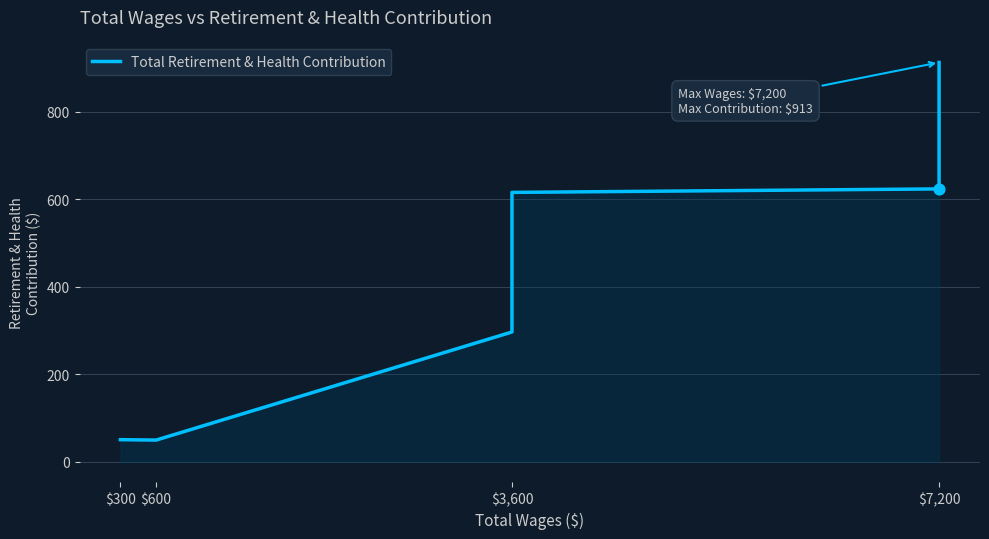

What is the change in value from $600 to $3,600?

+536